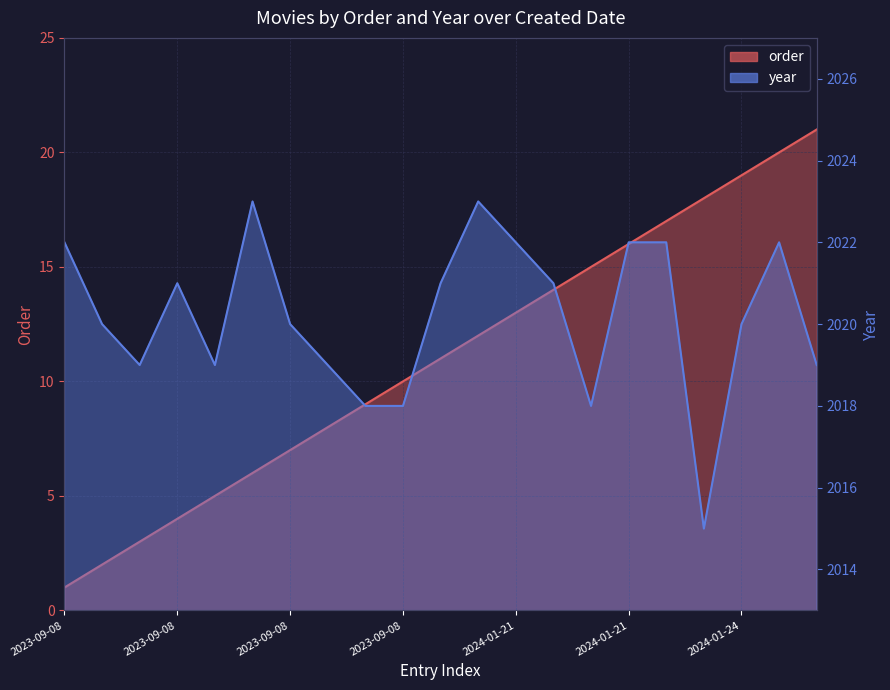

Reading left to right, transcribe all the data shown in this chart.

order: 1	2	3	4	5	6	7	8	9	10	11	12	13	14	15	16	17	18	19	20	21
year: 2022	2020	2019	2021	2019	2023	2020	2019	2018	2018	2021	2023	2022	2021	2018	2022	2022	2015	2020	2022	2019